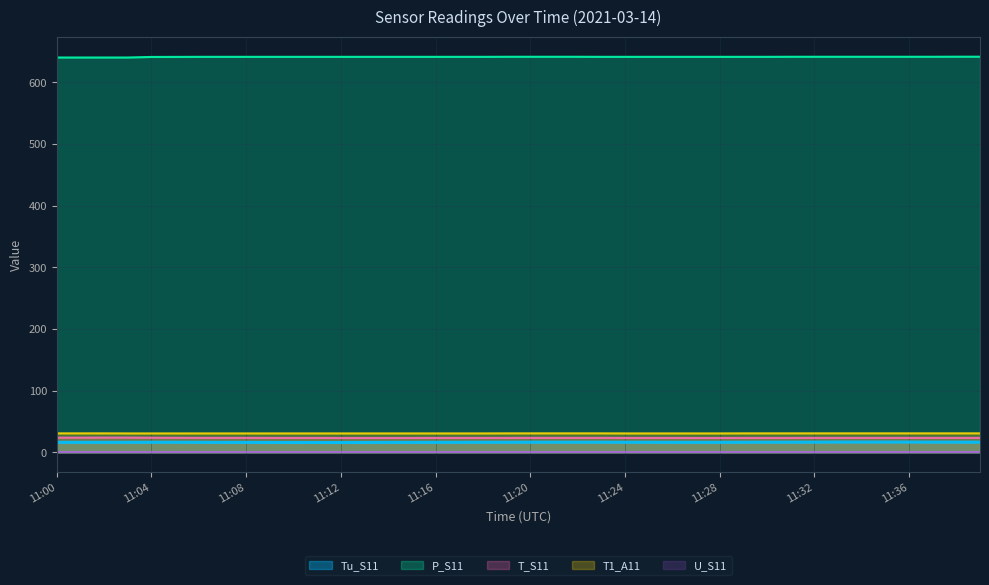

What is the difference between the second highest and minimum values in the T_S11 series?

0.6